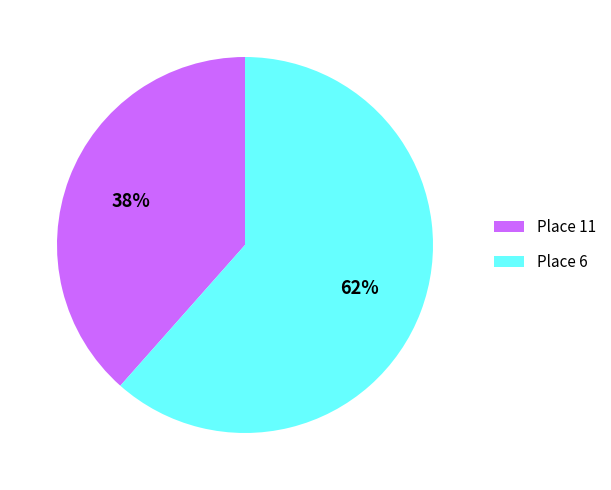

Which has a higher value, Place 6 or Place 11?

Place 6